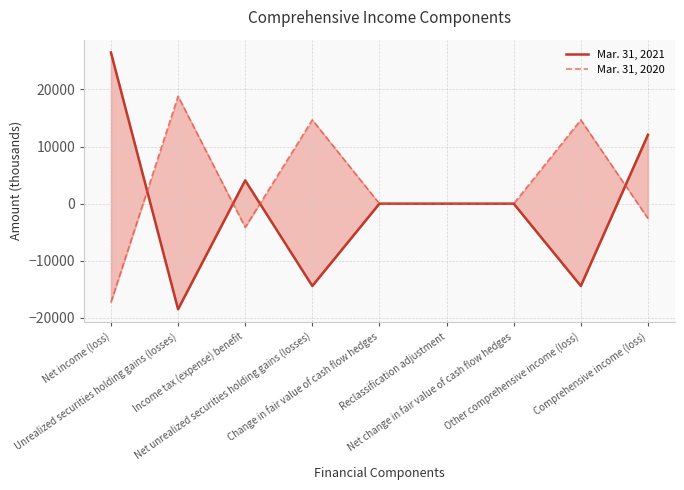

Does the chart have visible grid lines?

Yes